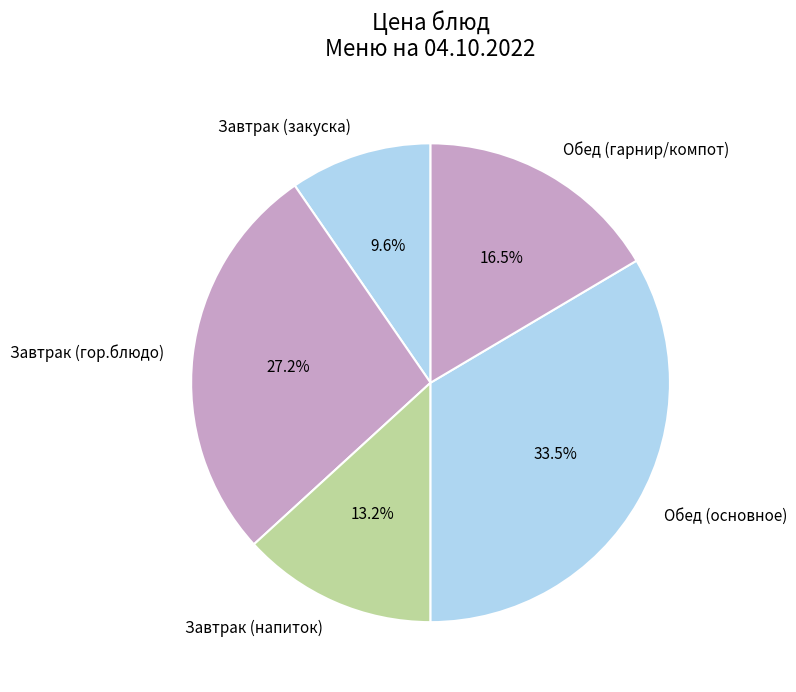

Is there a majority slice in this chart?

No